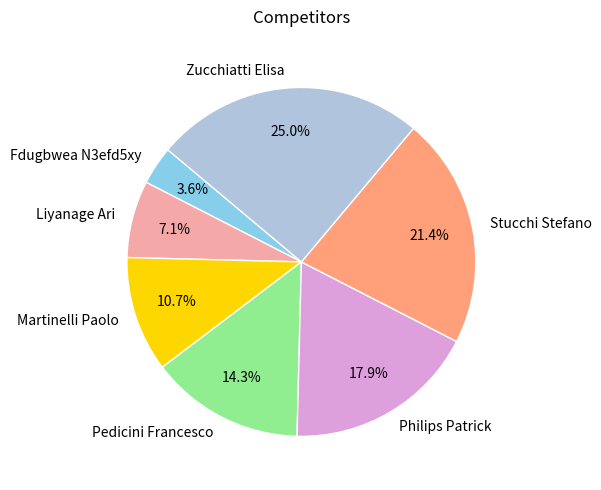

What is the smallest slice in the pie chart?

Fdugbwea N3efd5xy